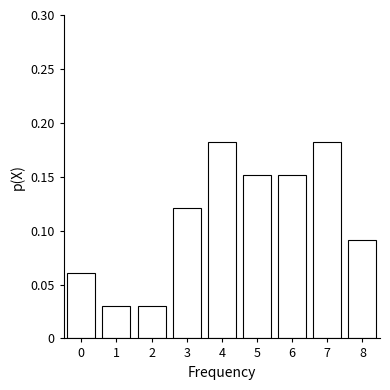

Count the values in the range 0 to 1.

9